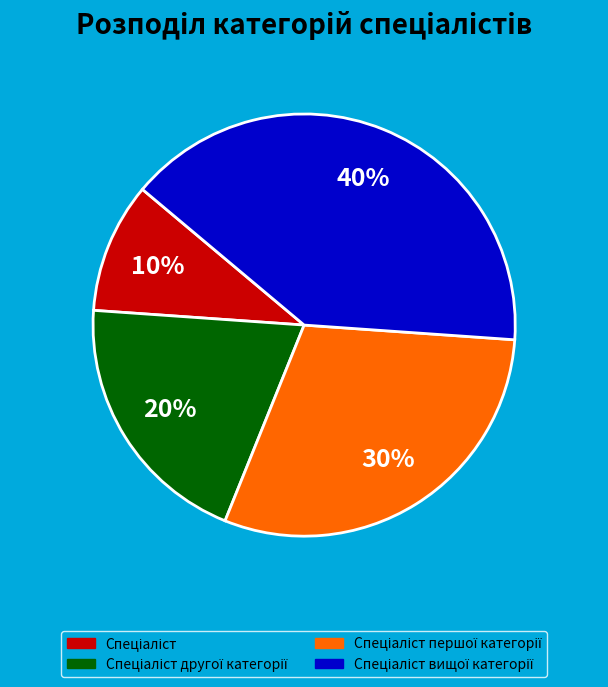

Does any single category account for the majority?

No